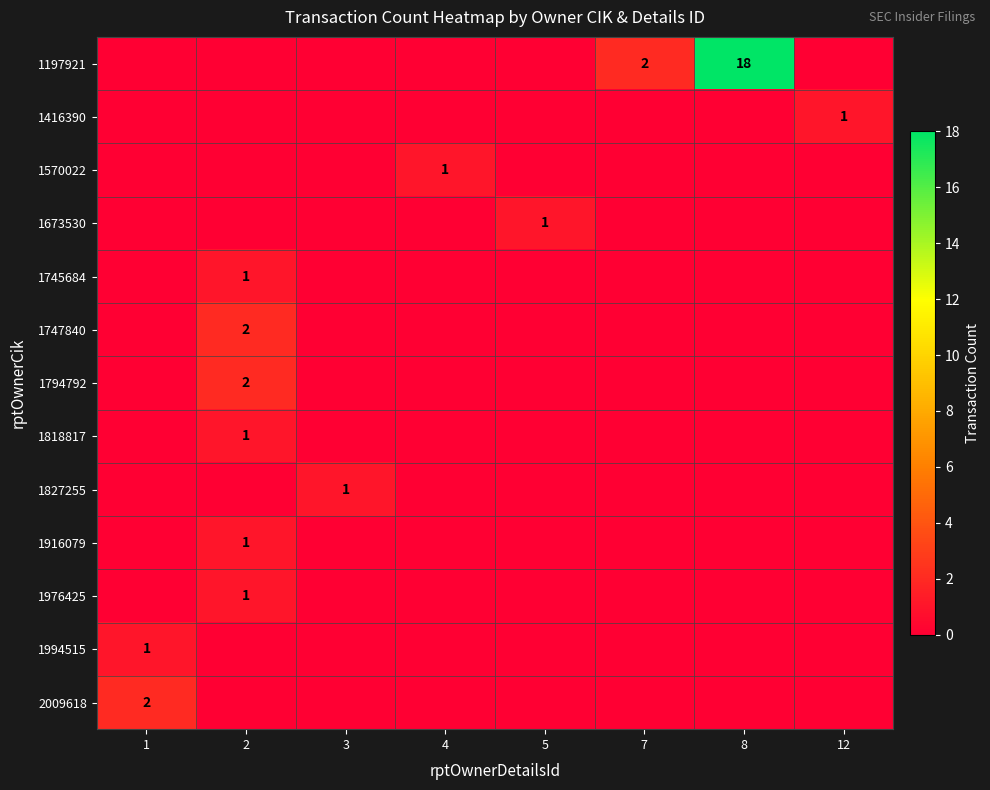

Which category has the highest value across all series?

8